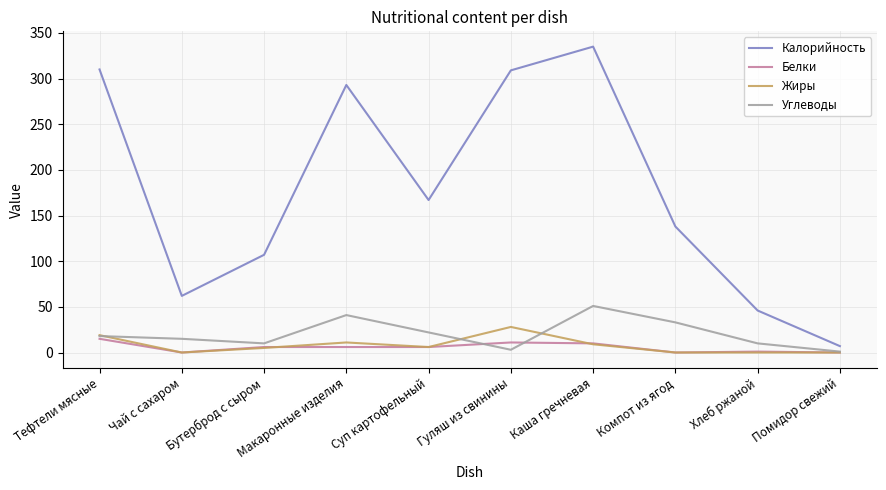

Is it true that Белки equals 10 at Каша гречневая?

True